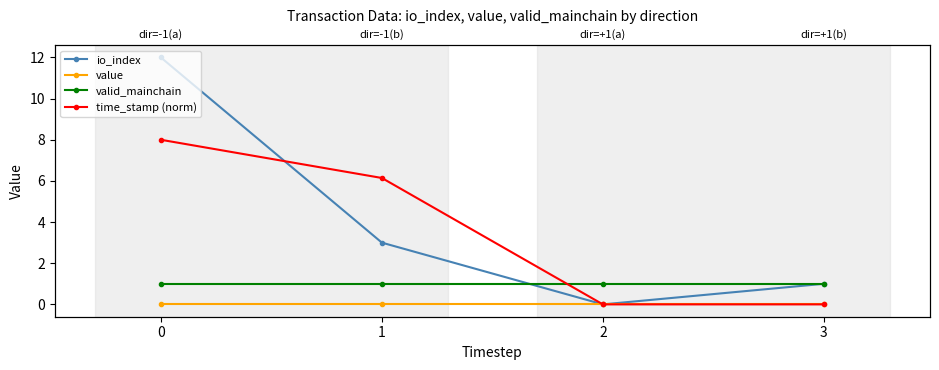

What is the difference between the io_index values at 2 and 1?

3.0